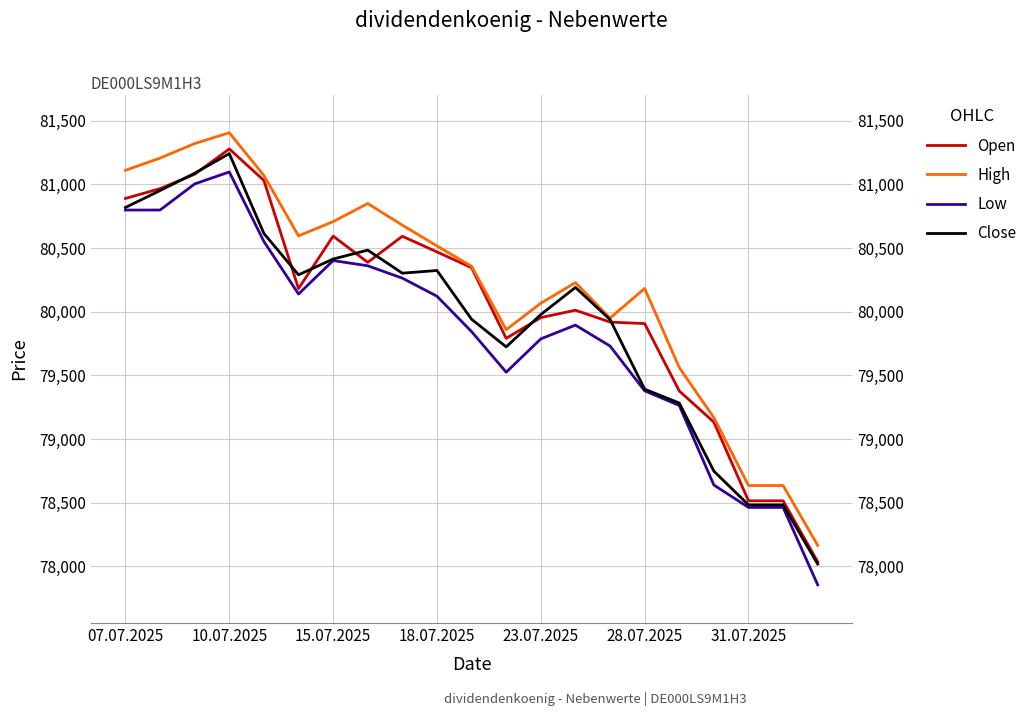

What value does the Open series have at 18.07.2025?

80470